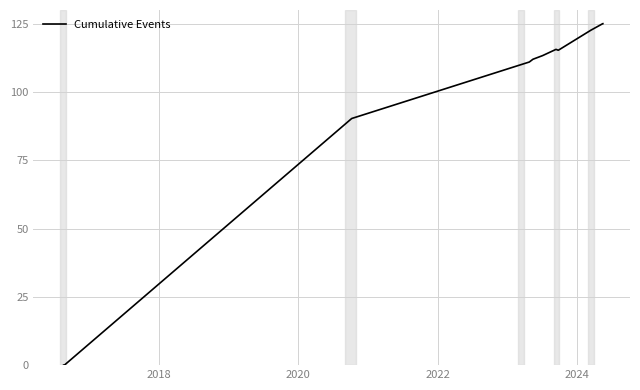

What is the maximum value shown in the chart?

125.0